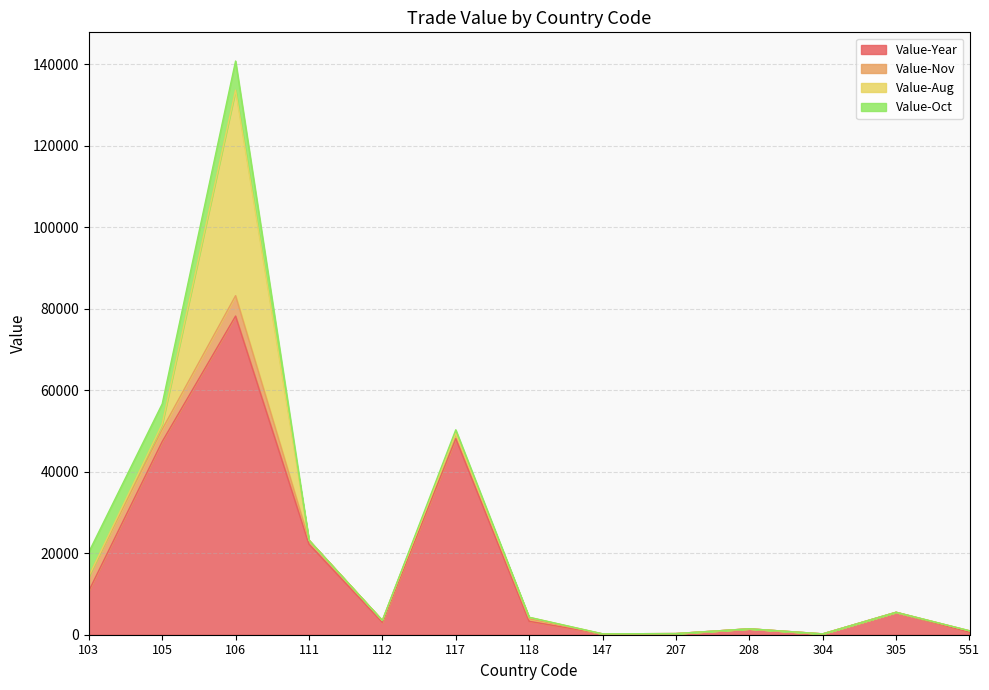

Is it true that Value-Aug equals 611 at 118?

False